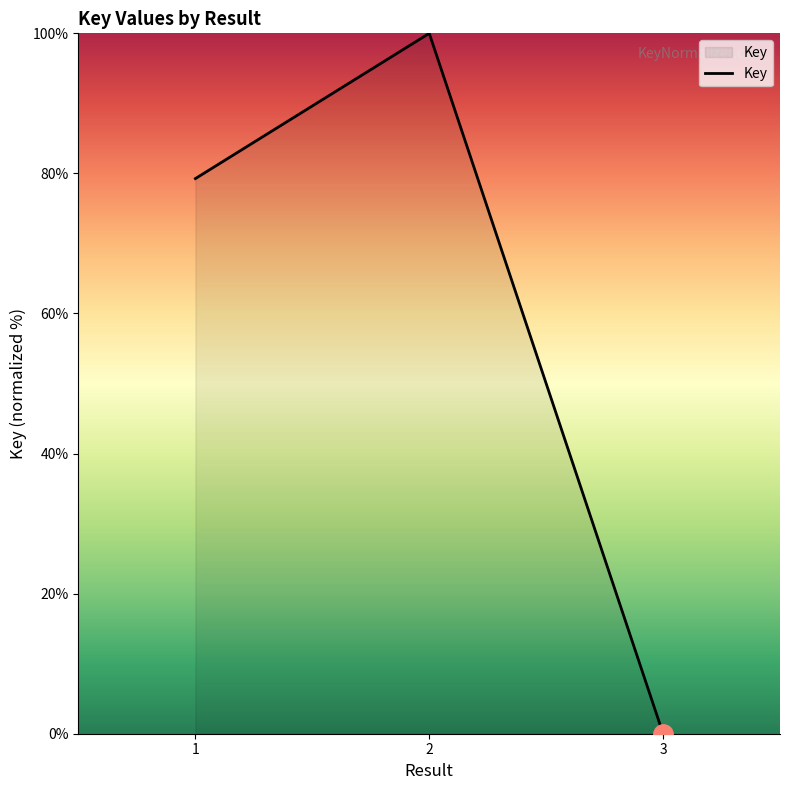

How many distinct data groups are displayed?

1